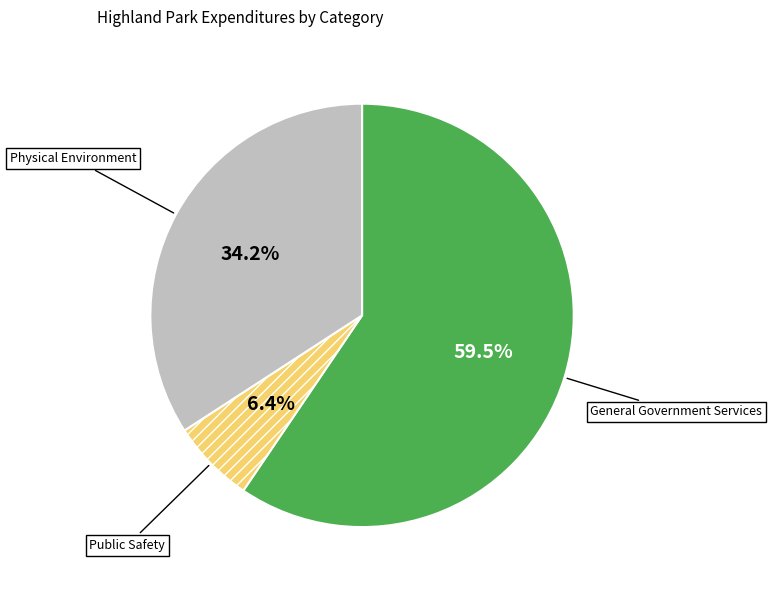

How many slices are in this pie chart?

3